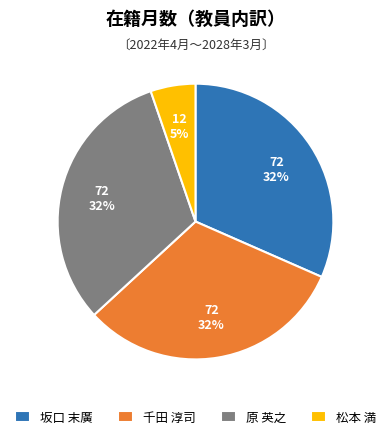

What is the smallest slice in the pie chart?

松本 満